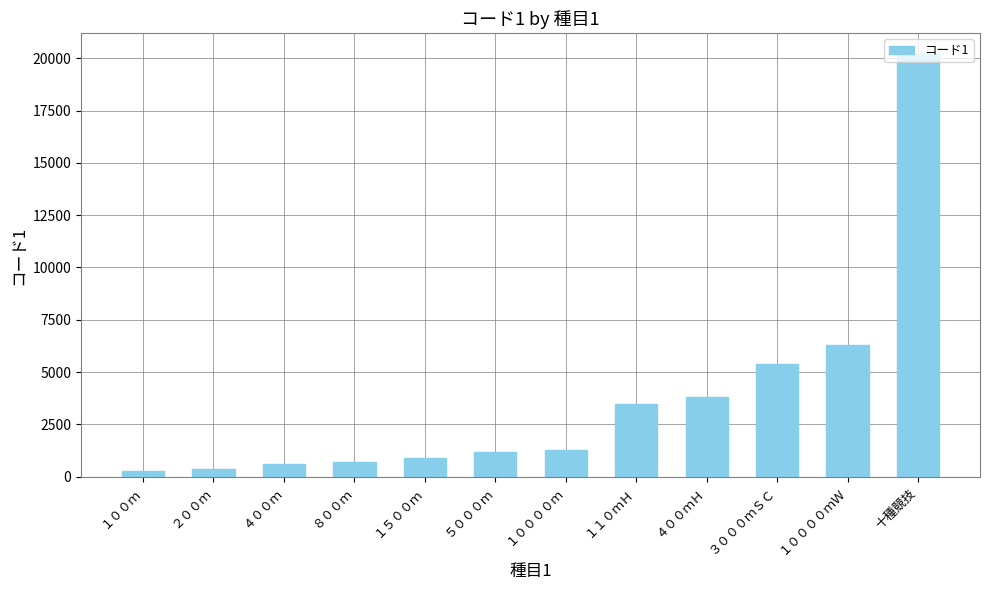

What is the difference between the maximum and minimum values?

19900